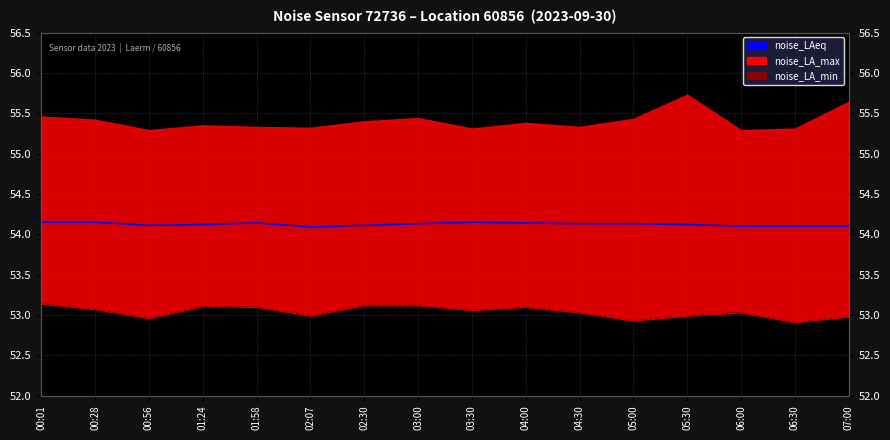

Is the value of noise_LAeq at 02:30 greater than the value of noise_LA_min at 02:07?

Yes